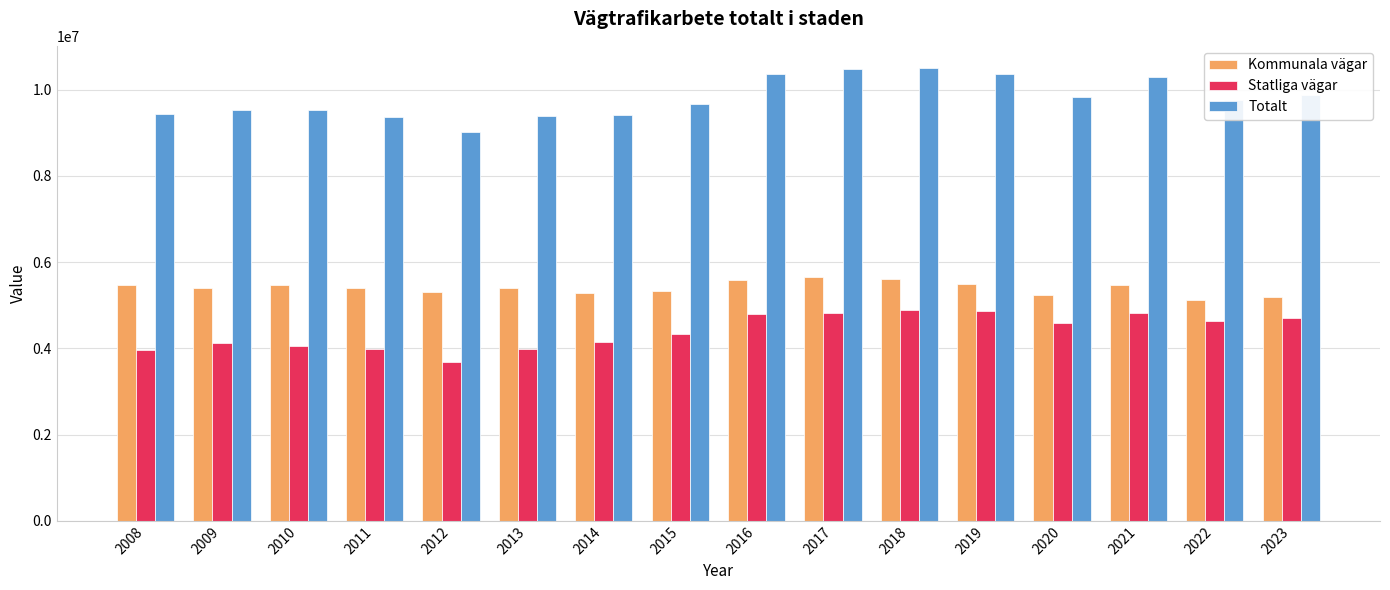

Which series has the largest range (max minus min)?

Totalt